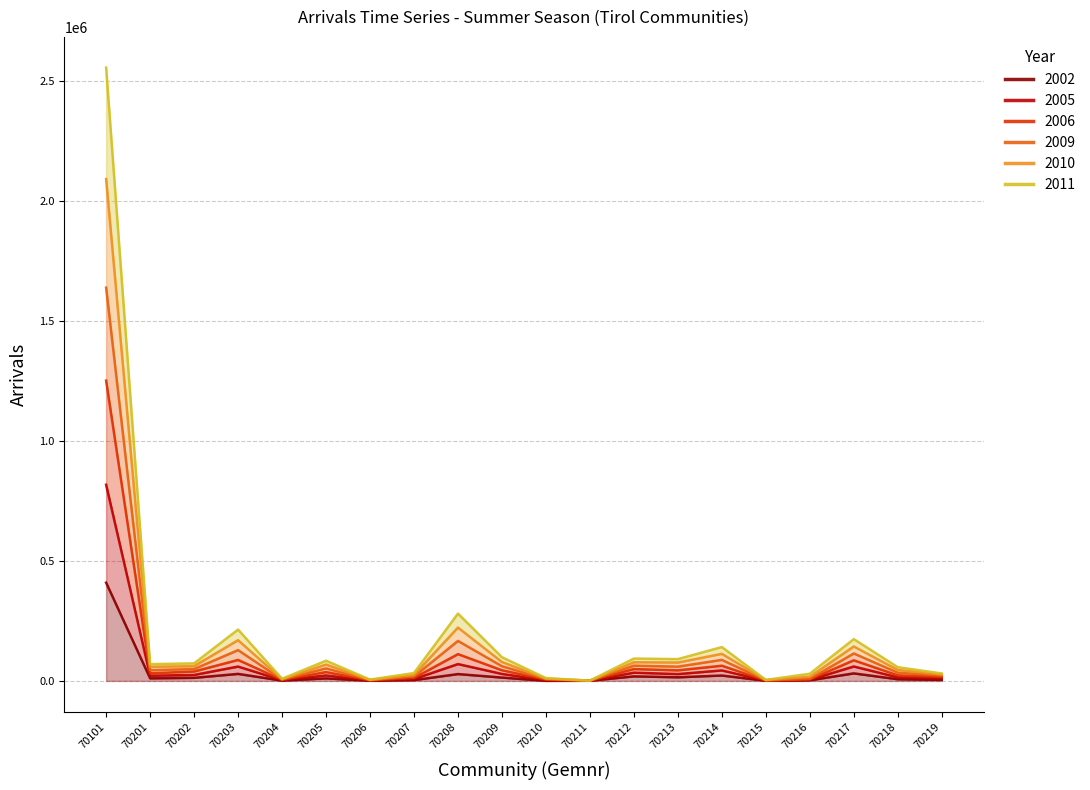

Rank the categories by 2005 value from lowest to highest.

70211, 70215, 70206, 70204, 70210, 70216, 70207, 70219, 70218, 70201, 70202, 70205, 70213, 70209, 70212, 70214, 70217, 70203, 70208, 70101